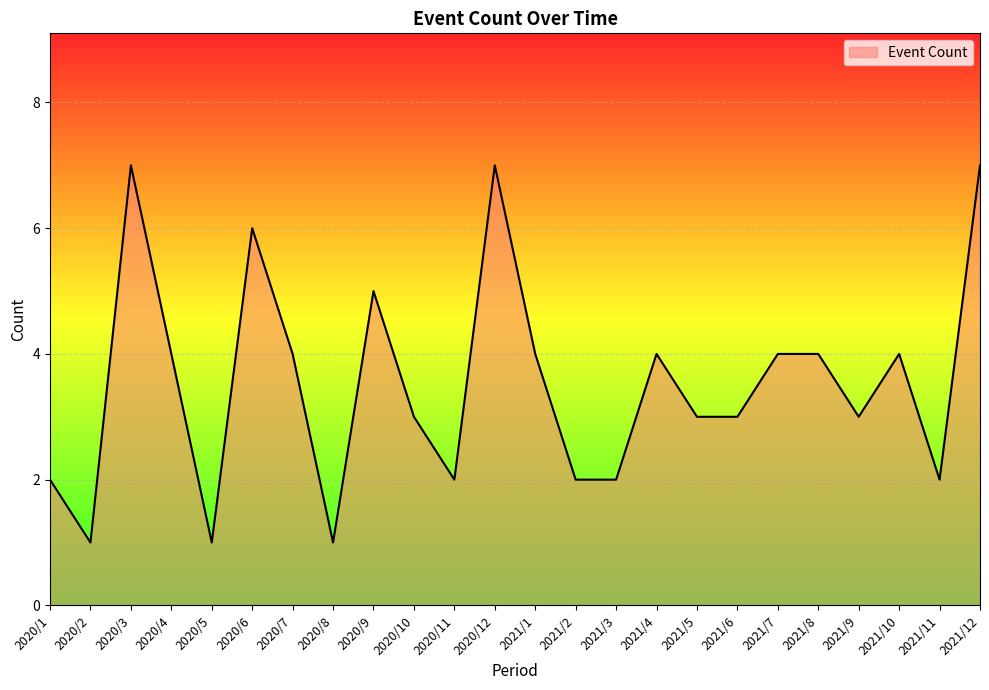

Does the chart have visible grid lines?

Yes